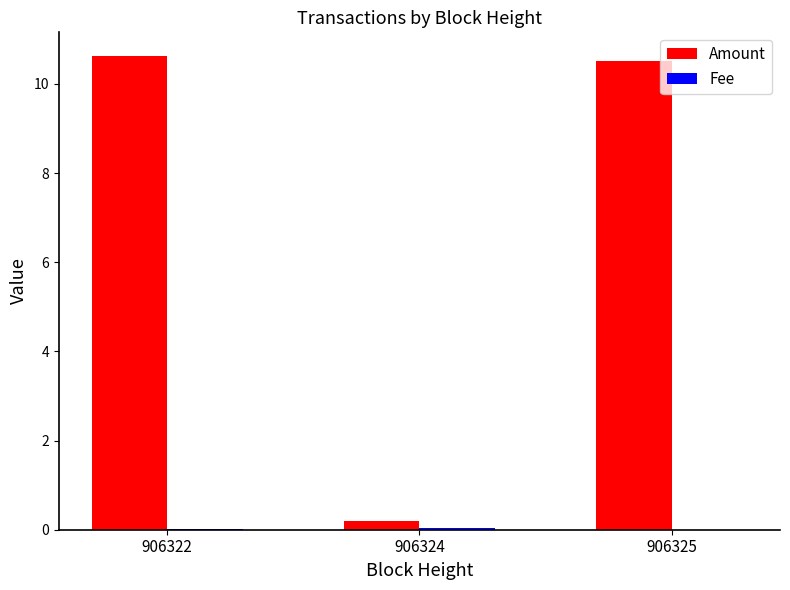

The value of Amount at 906322 is 10.6. True or false?

True